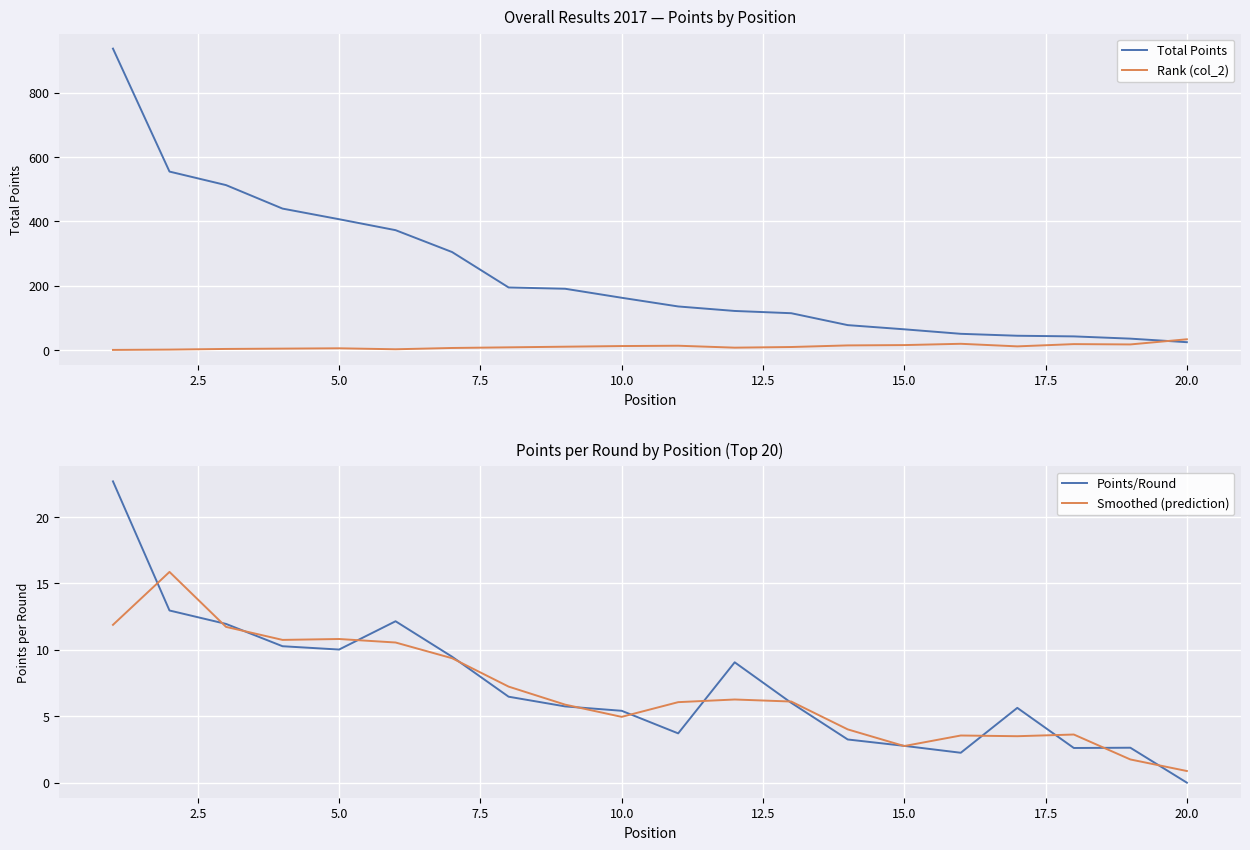

What is the lowest value of the Total Points series?

25